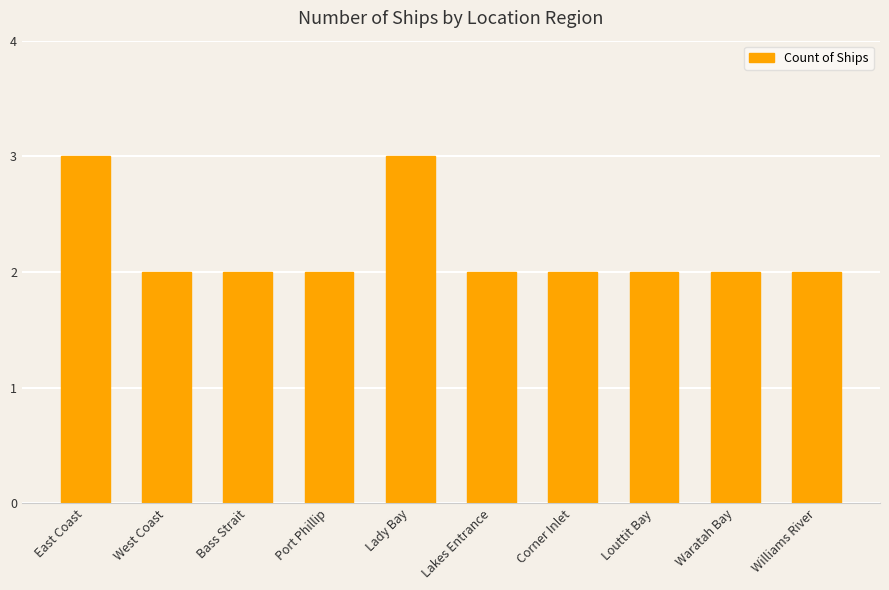

How many bars are there in total?

10